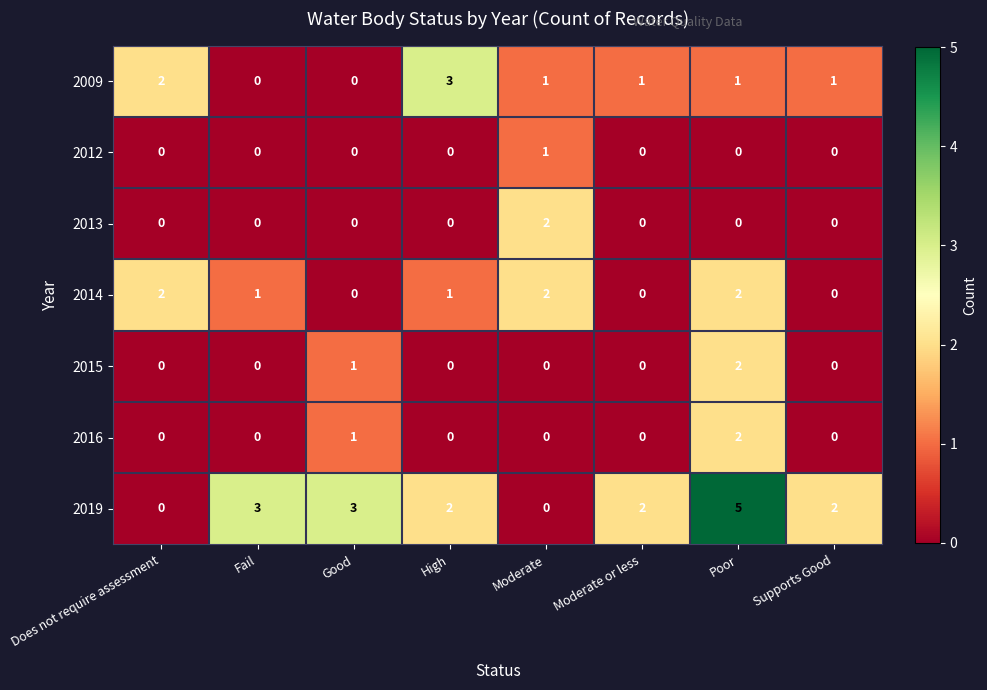

Is the value of 2016 at Fail greater than the value of 2015 at Good?

No